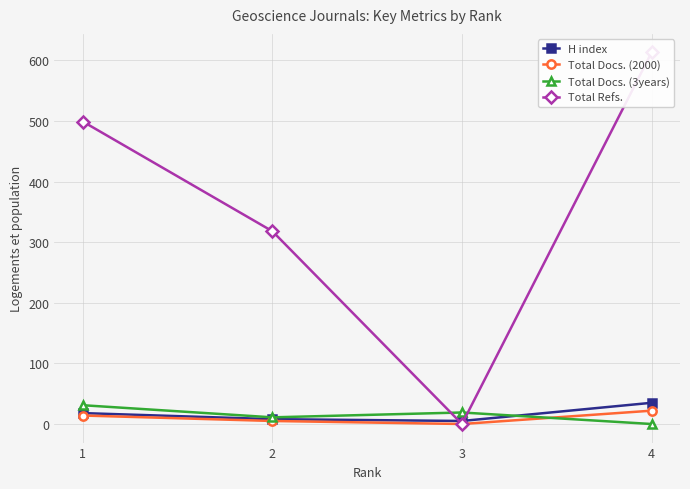

Which series has the largest total across all categories?

Total Refs.